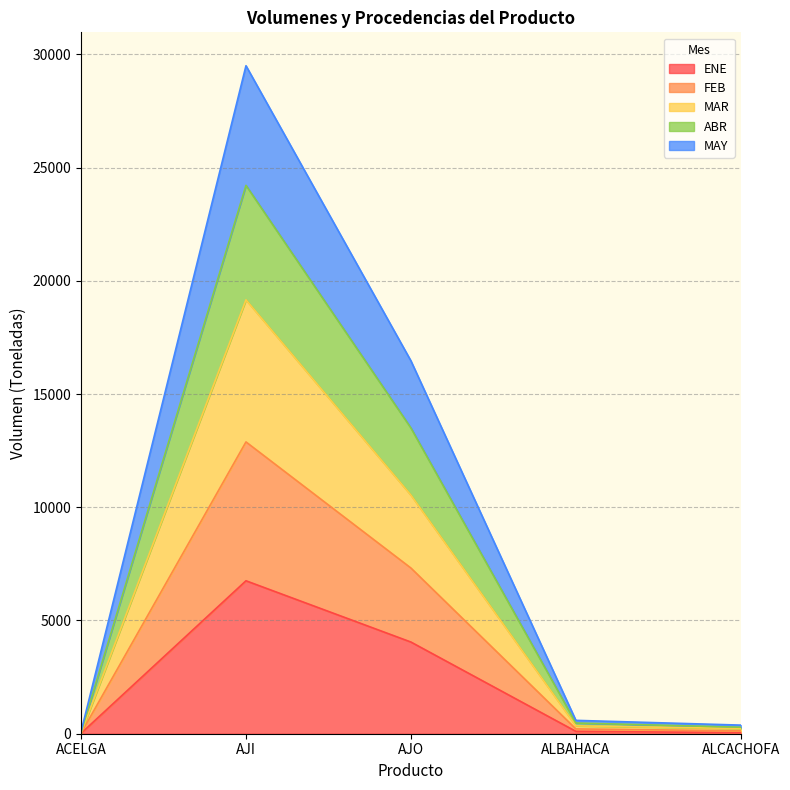

What is the highest value of the ENE series?

6753